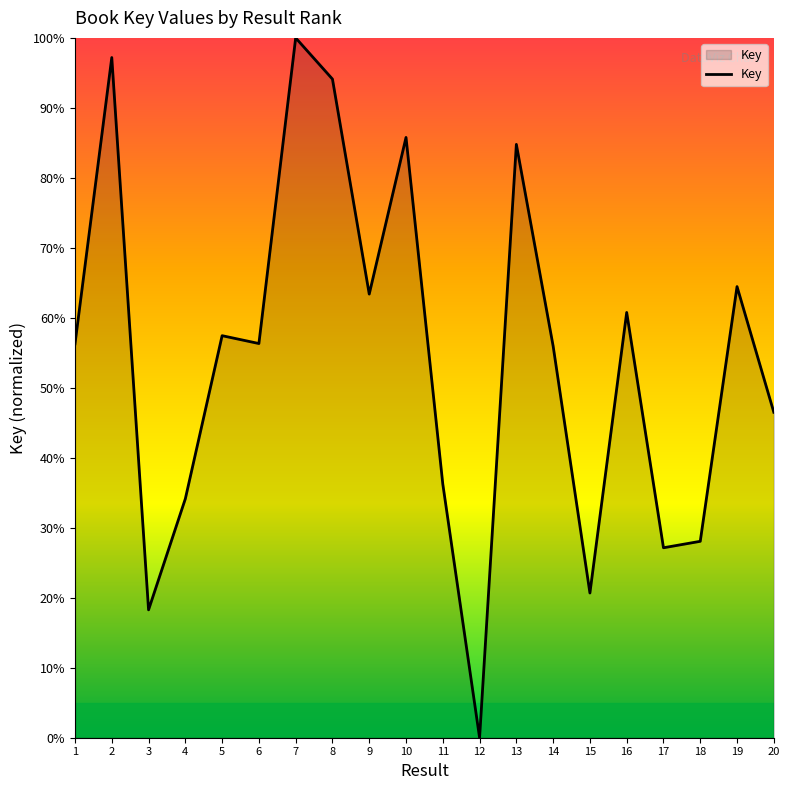

The value at 17 is 47.5. True or false?

False